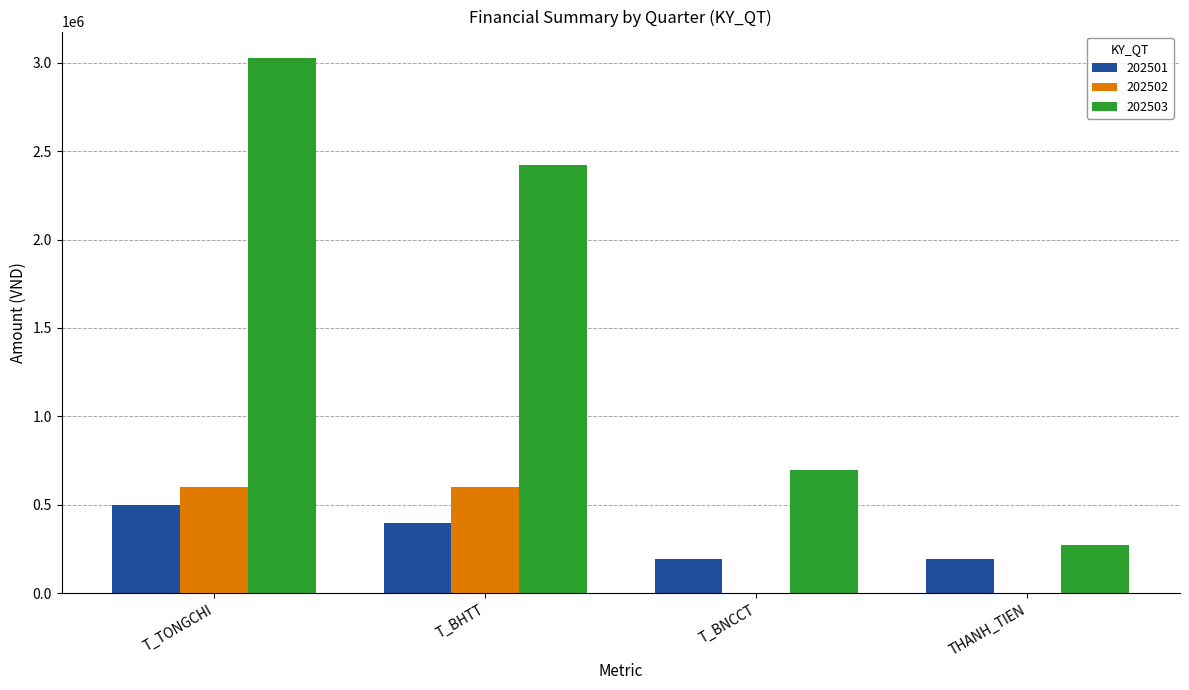

Are the bars horizontal?

No